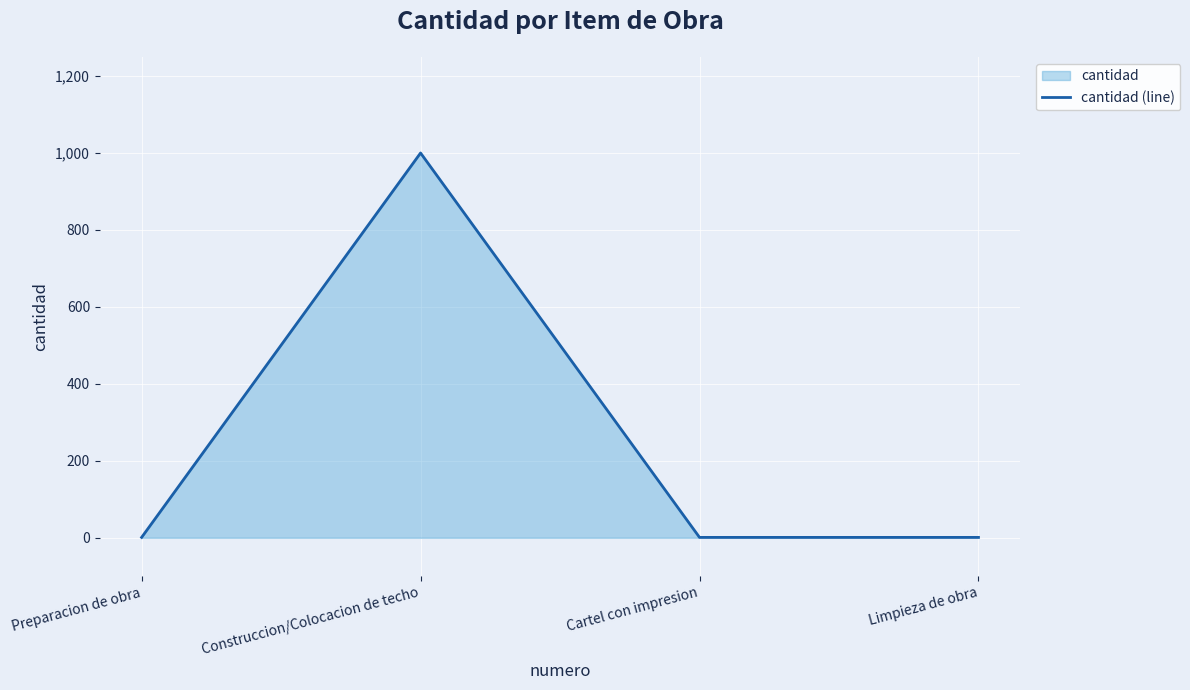

At which category does the chart reach its peak across all series?

Construccion/Colocacion de techo